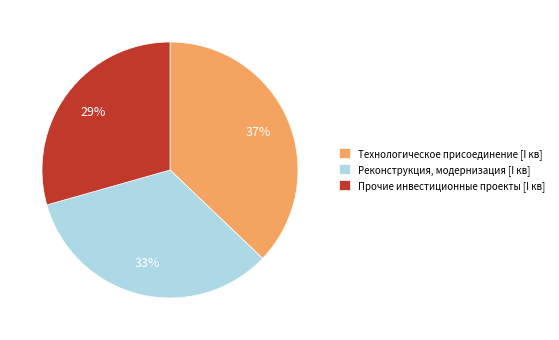

What is the smallest slice in the pie chart?

Прочие инвестиционные проекты [I кв]